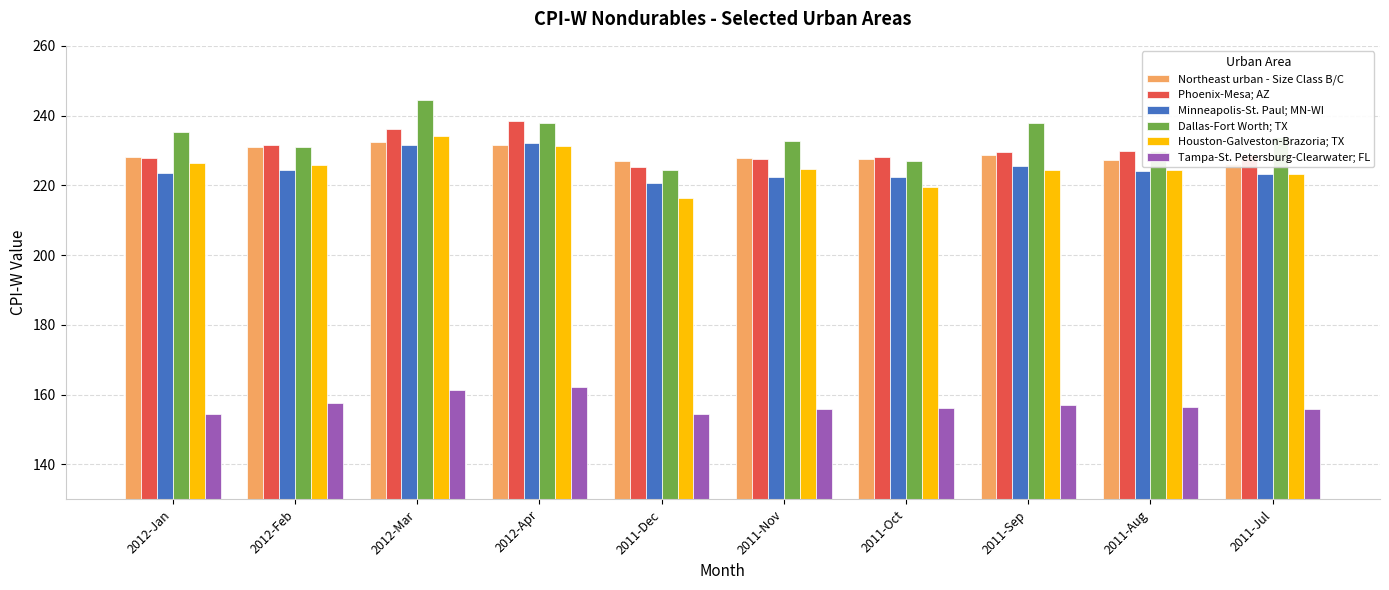

List the labels in order of Phoenix-Mesa; AZ value, largest first.

2012-Apr, 2012-Mar, 2012-Feb, 2011-Aug, 2011-Sep, 2011-Jul, 2011-Oct, 2012-Jan, 2011-Nov, 2011-Dec